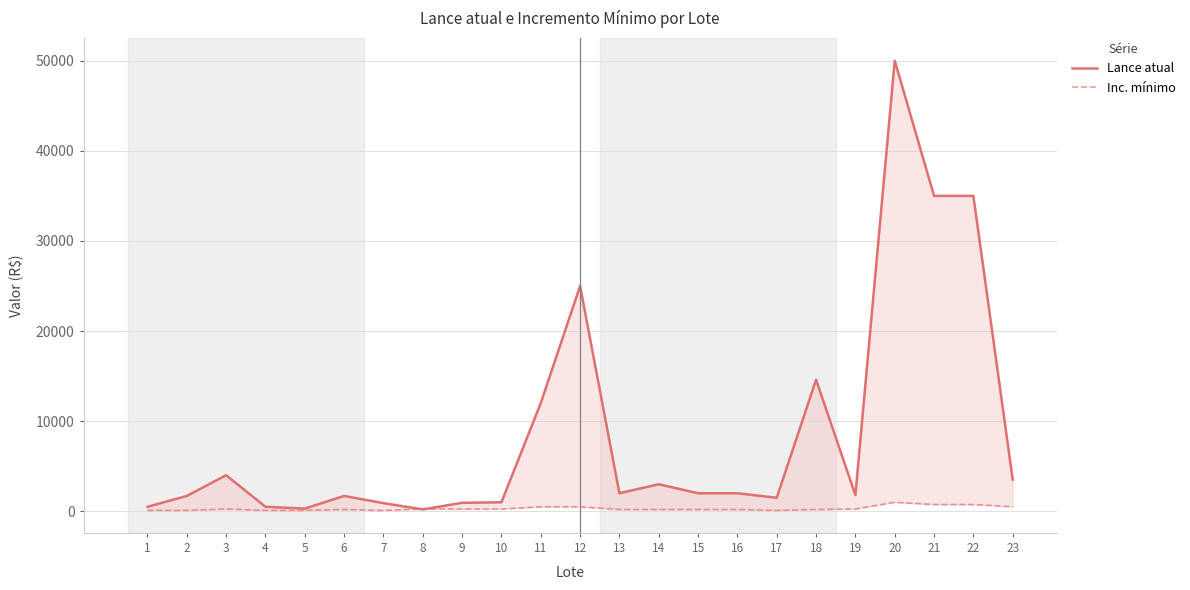

Reading right to left, what are all the values shown in this chart?

Lance atual: 23=3500	22=35000	21=35000	20=50000	19=1800	18=14600	17=1500	16=2000	15=2000	14=3000	13=2000	12=25000	11=12000	10=1000	9=940	8=210	7=900	6=1700	5=300	4=500	3=4000	2=1700	1=500
Inc. mínimo: 23=500	22=750	21=750	20=1000	19=250	18=200	17=100	16=200	15=200	14=200	13=200	12=500	11=500	10=250	9=250	8=250	7=100	6=200	5=100	4=100	3=250	2=100	1=100